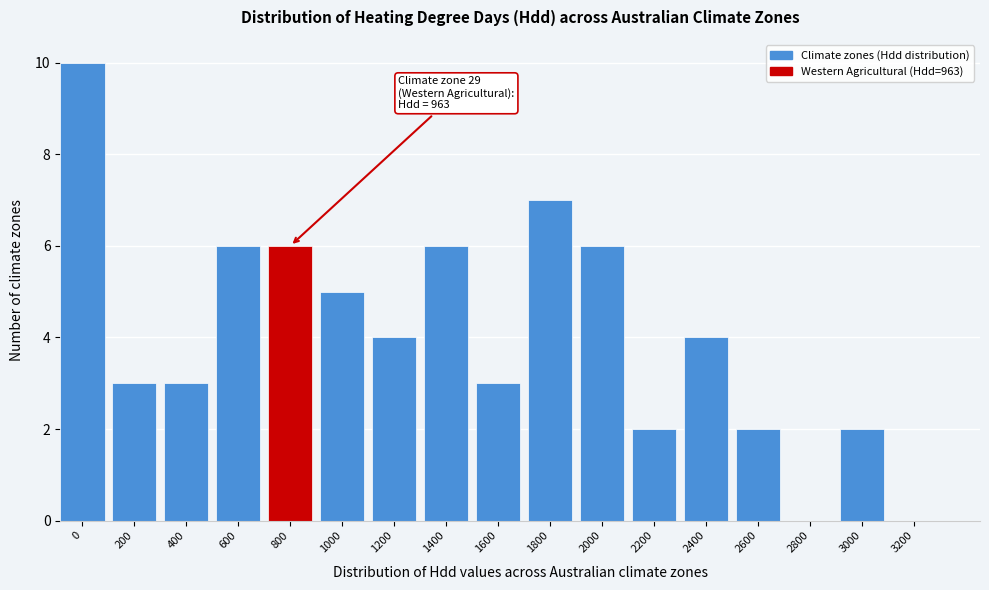

Reading left to right, what are all the values shown in this chart?

0=10	200=3	400=3	600=6	800=6	1000=5	1200=4	1400=6	1600=3	1800=7	2000=6	2200=2	2400=4	2600=2	2800=0	3000=2	3200=0